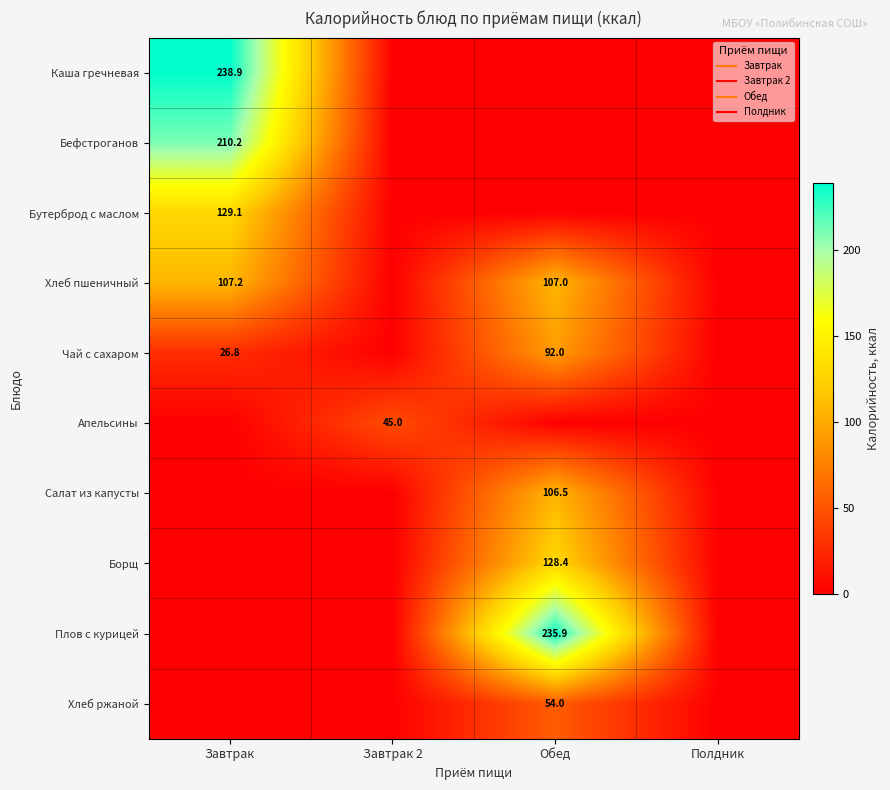

List the labels in order of Бефстроганов value, largest first.

Завтрак, Завтрак 2, Обед, Полдник